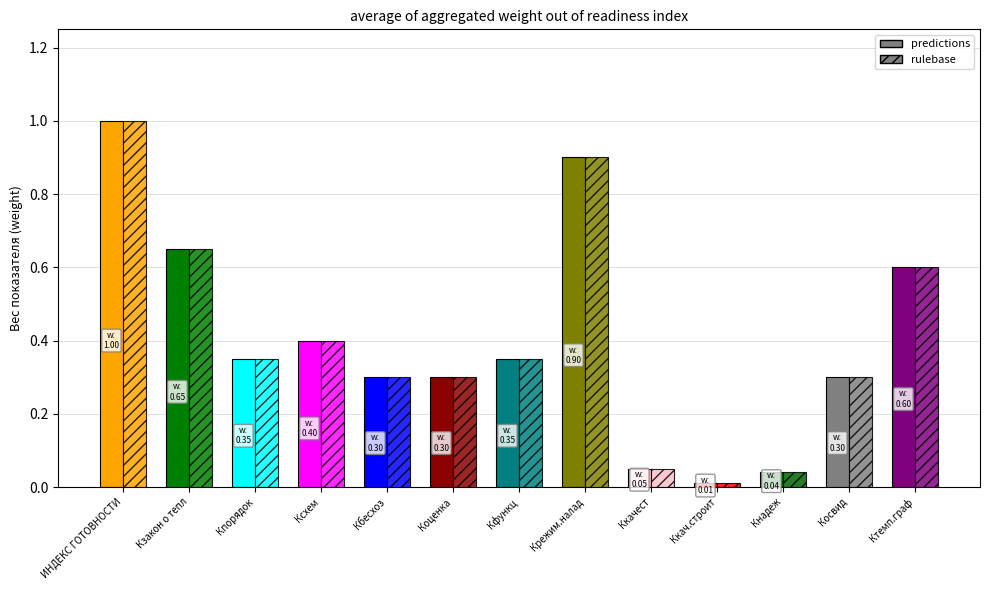

Are the bars horizontal?

No